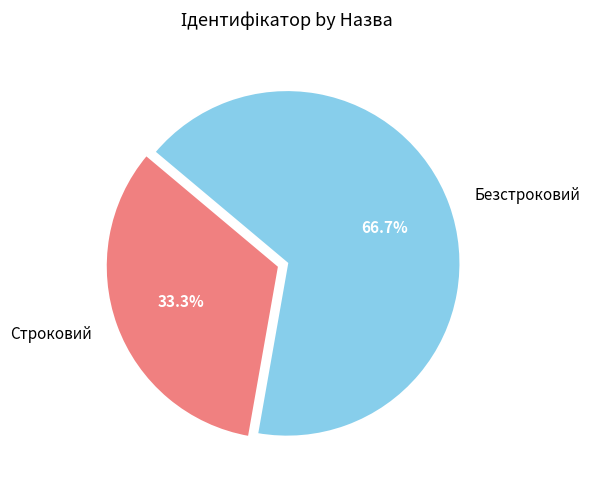

Rank the categories by value from lowest to highest.

Строковий, Безстроковий